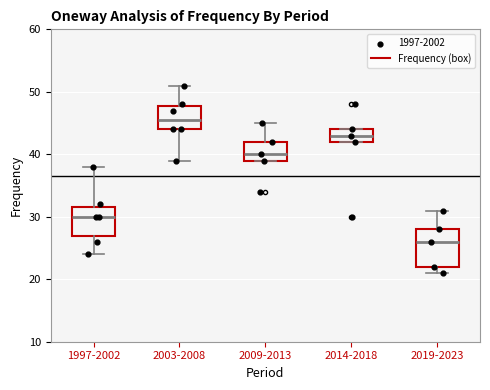

Where does the median line of the box for 2009-2013 sit on the y-axis? The values are not printed on the chart, so give them approximately, as read against the axis.

40